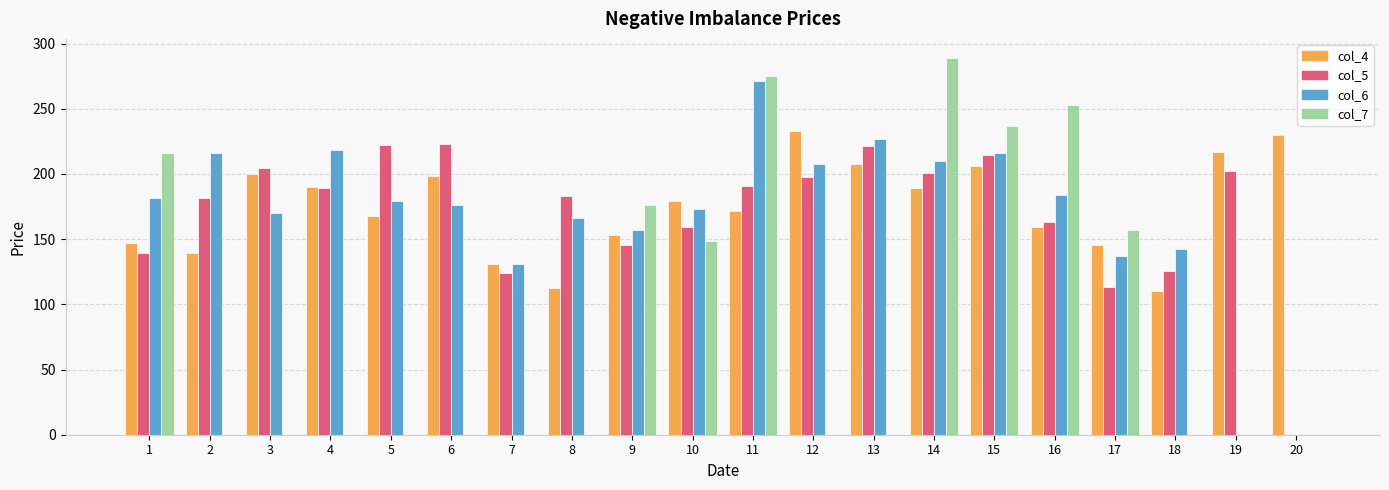

At which category is the sum across all series the highest?

11